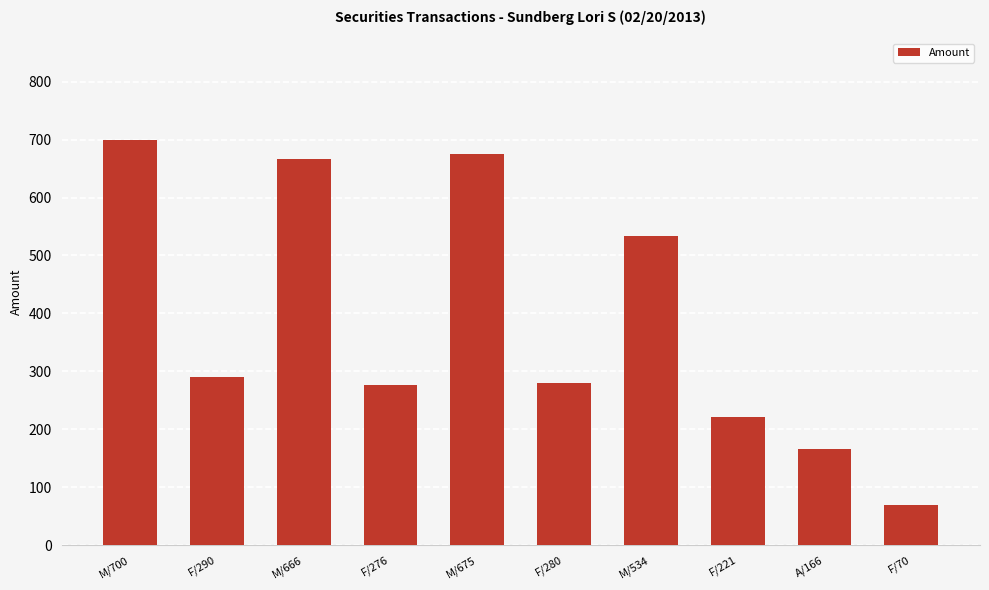

What is the change in value from F/276 to F/280?

+4